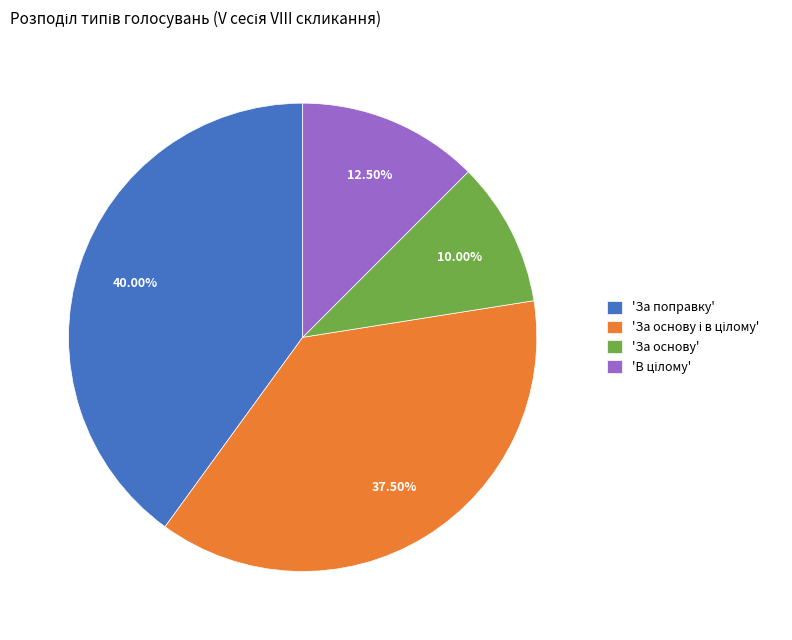

How many slices are in this pie chart?

4